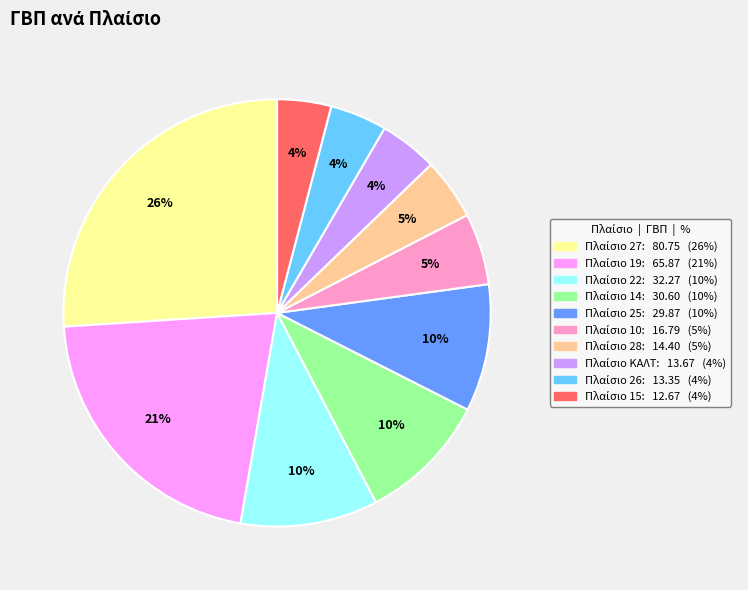

Is there a majority slice in this chart?

No